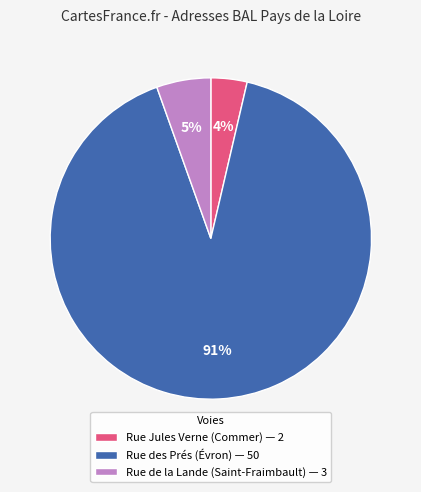

Which has a higher value, Rue de la Lande (Saint-Fraimbault) — 3 or Rue des Prés (Évron) — 50?

Rue des Prés (Évron) — 50